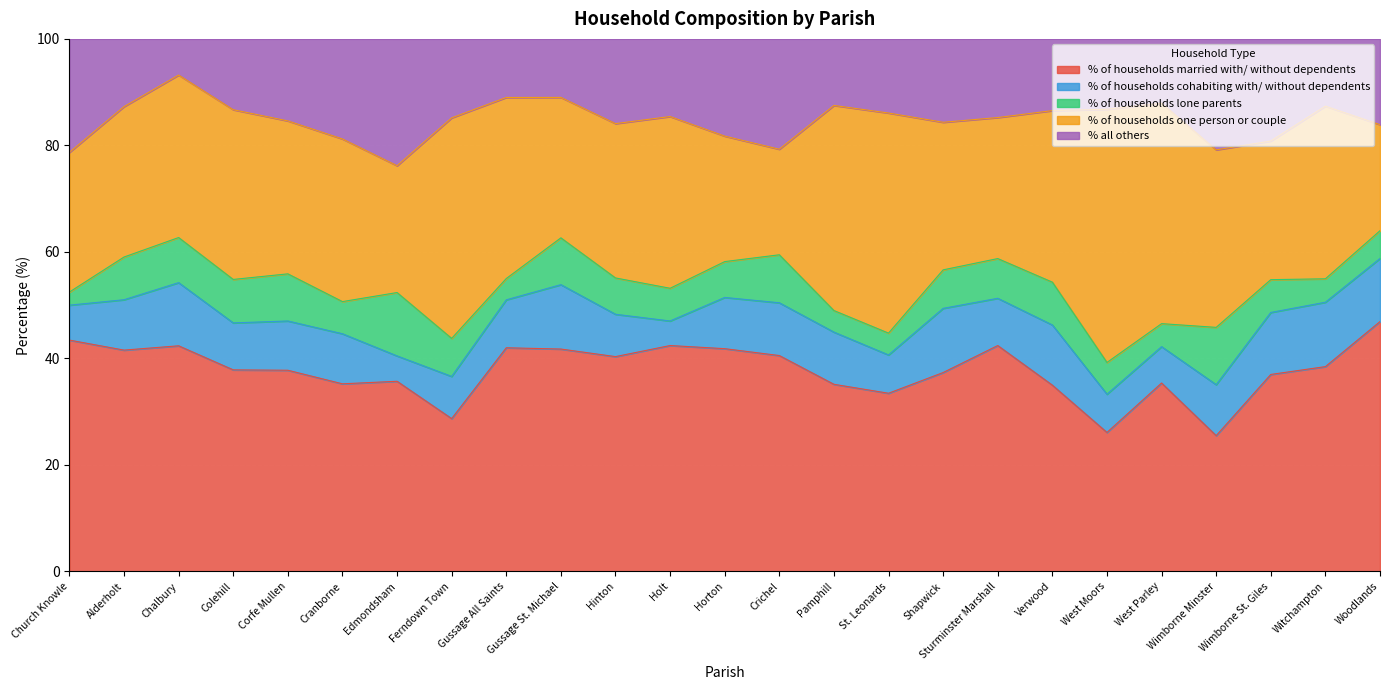

At how many categories does at least one series exceed 17?

25